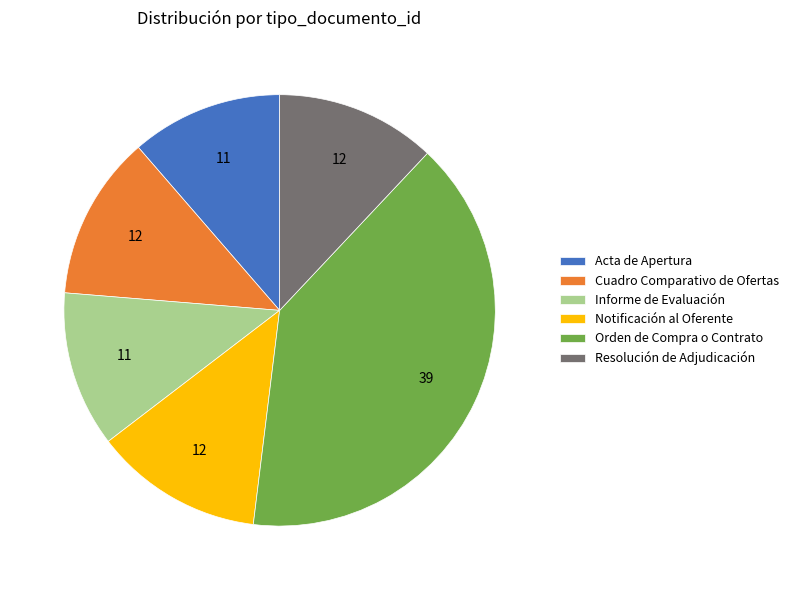

How many slices are in this pie chart?

6